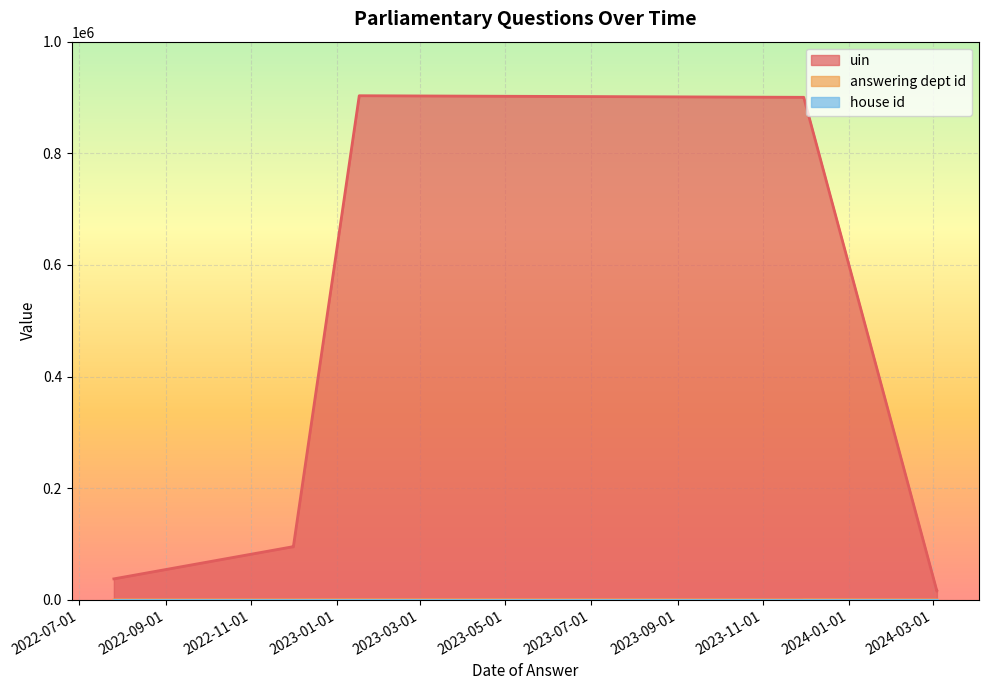

Which label corresponds to the smallest value in the chart?

2024-03-04